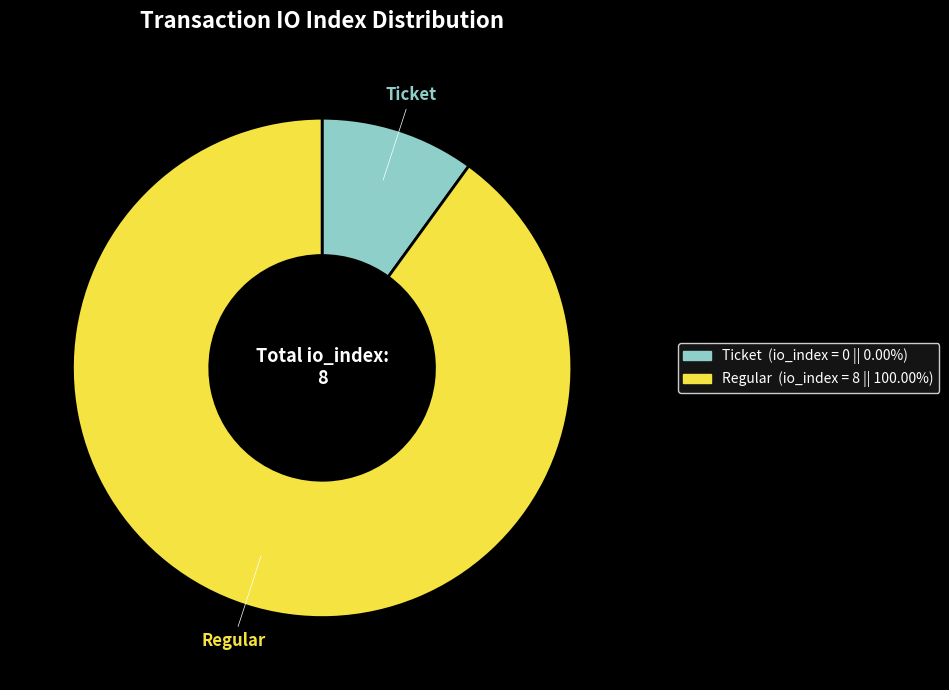

True or false: Regular accounts for 99% of the total.

False